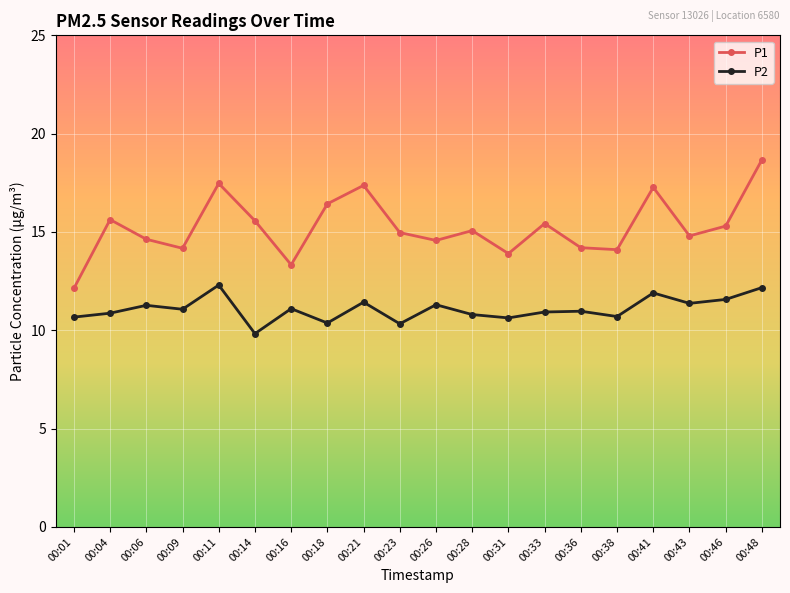

What is the average value of the P2 series?

11.1